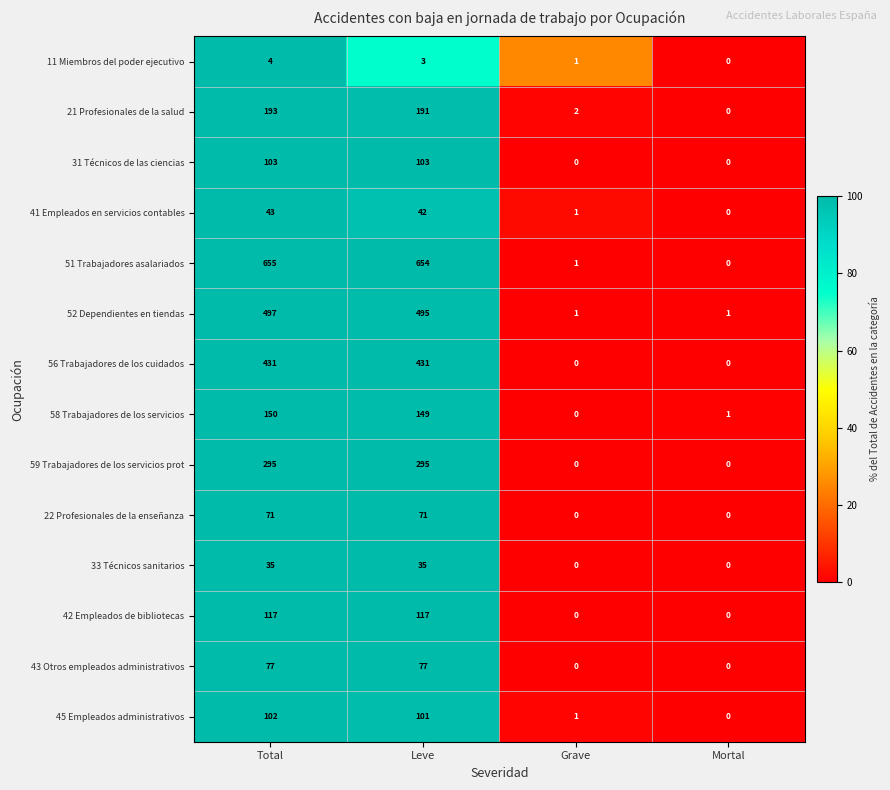

What is the difference between the highest and lowest values at Leve?

651